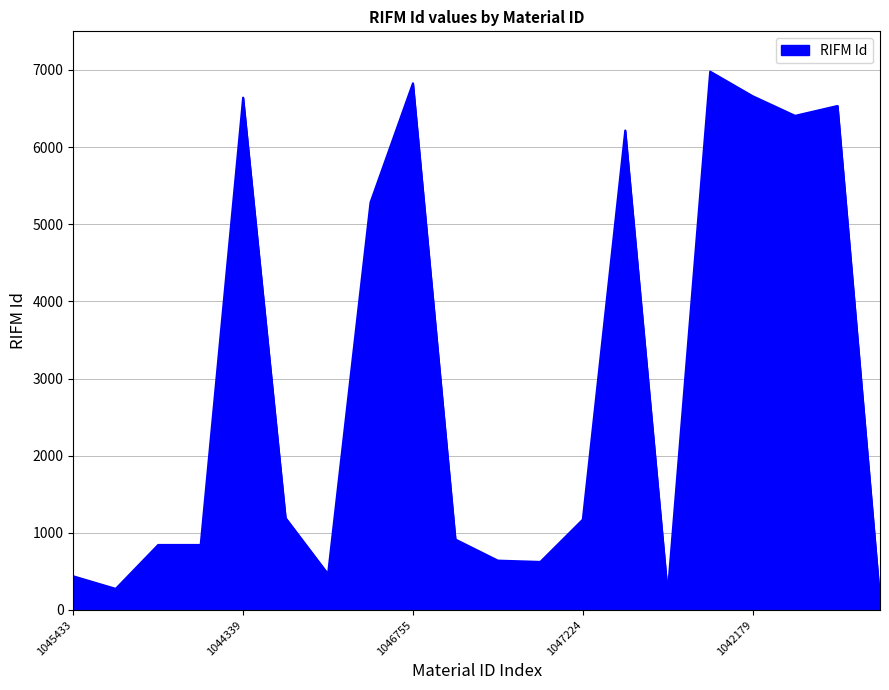

What is the difference between the maximum and minimum values?

6837